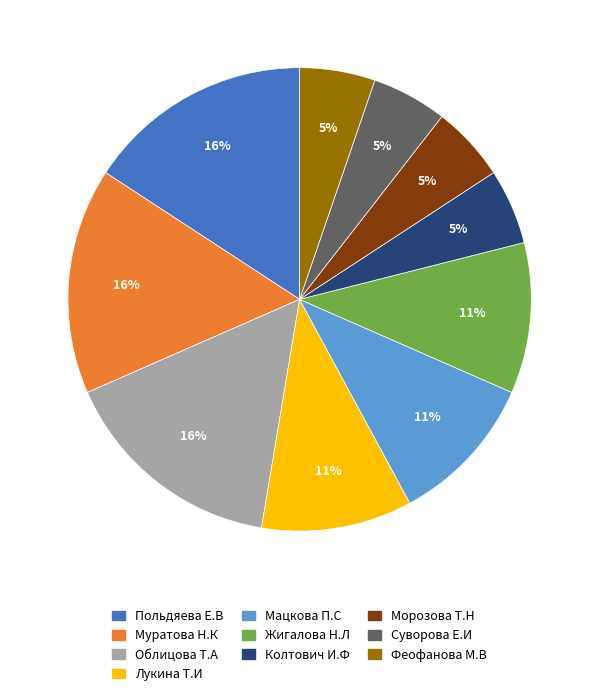

Is there any slice that represents more than half of the pie?

No